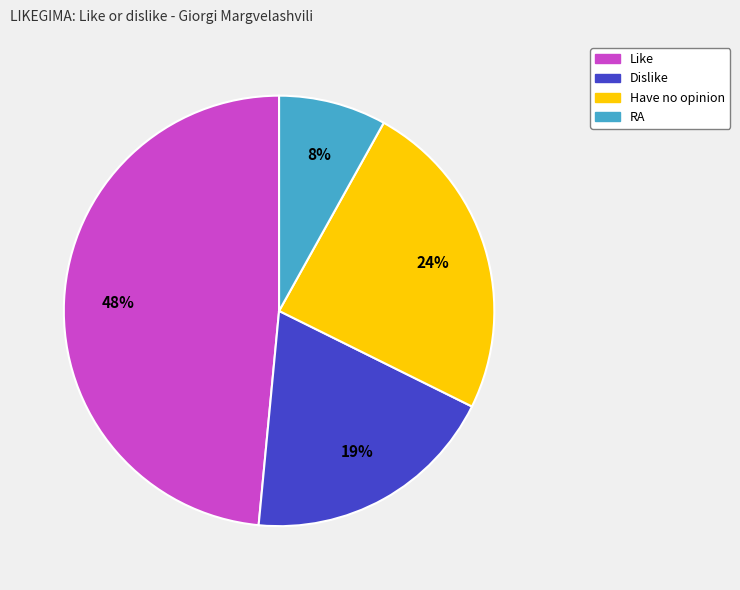

Is there any slice that represents more than half of the pie?

No